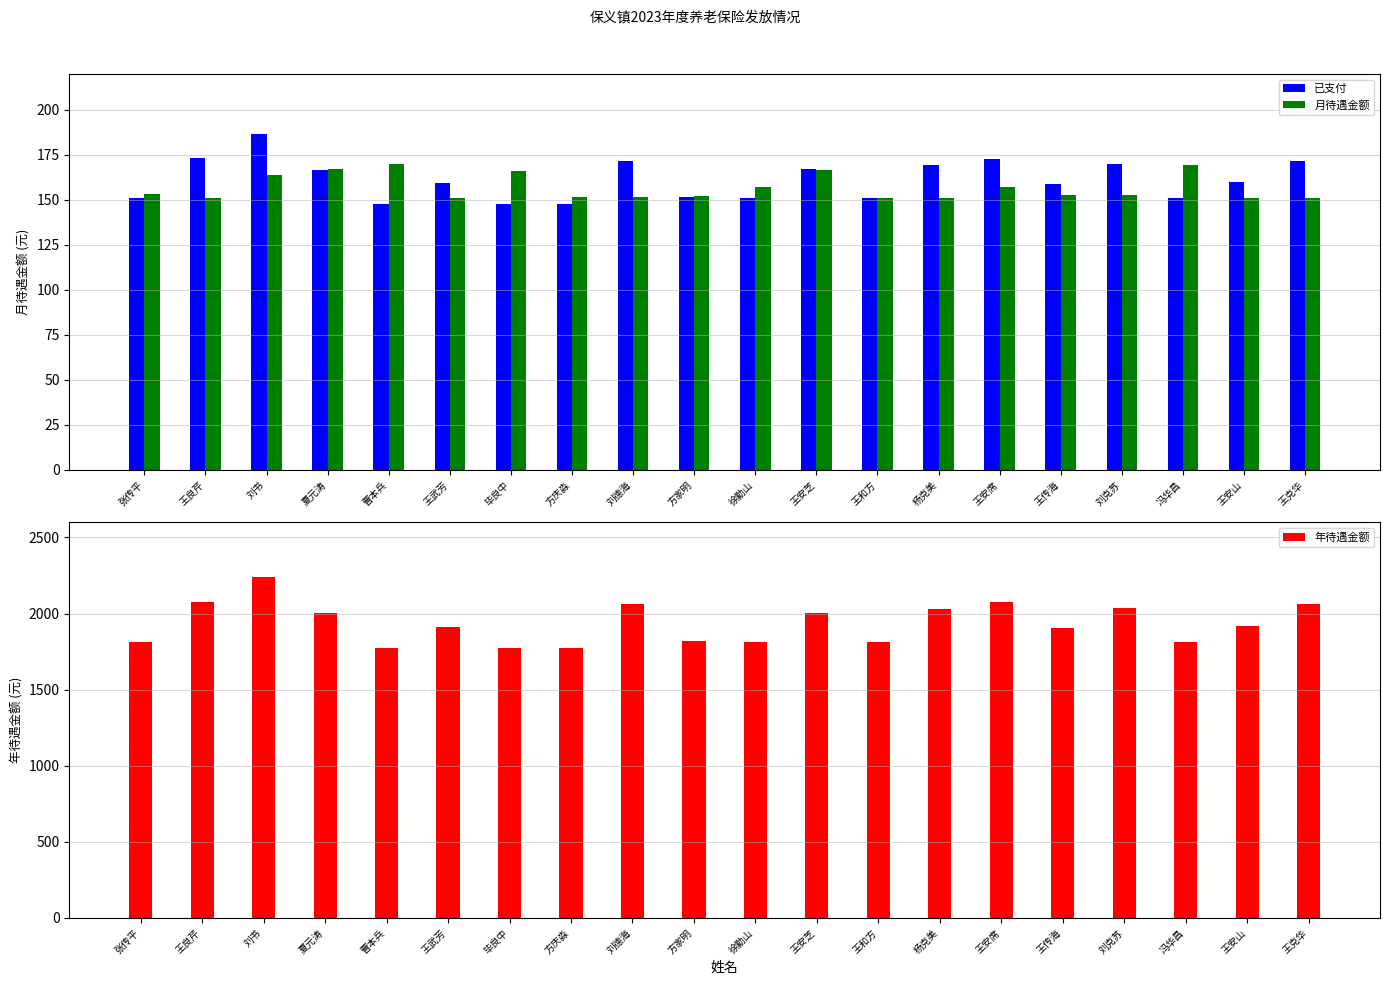

Reading right to left, transcribe all the data shown in this chart.

已支付: 171.8	159.8	151.0	169.9	158.8	172.9	169.2	151.0	166.9	151.0	151.8	171.8	148.0	148.0	159.5	148.0	166.8	186.7	173.0	151.0
月待遇金额: 151.0	151.0	169.4	152.7	152.7	157.3	151.0	151.0	166.5	157.1	152.4	151.7	151.7	166.0	151.0	170.2	167.2	164.1	151.0	153.4
年待遇金额: 2062.1	1917.5	1812.0	2038.7	1905.5	2074.4	2030.4	1812.0	2003.3	1812.0	1821.8	2062.1	1776.0	1776.0	1914.1	1776.0	2002.2	2240.4	2076.4	1812.0